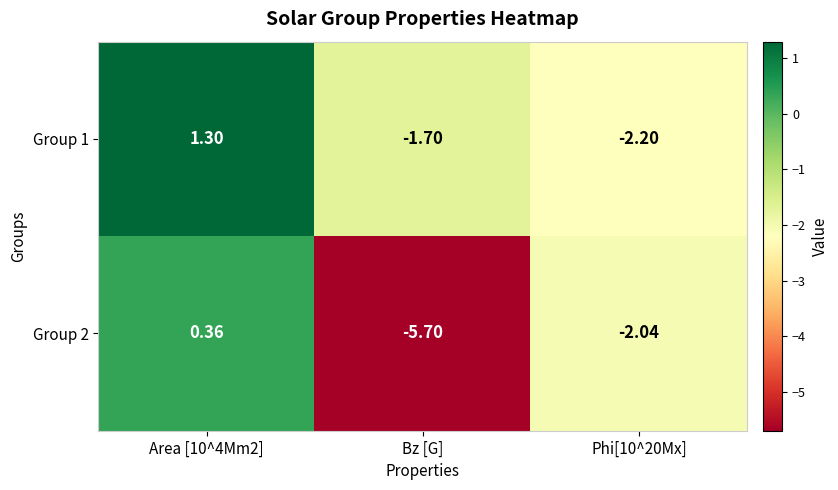

At which category does the chart reach its minimum across all series?

Bz [G]